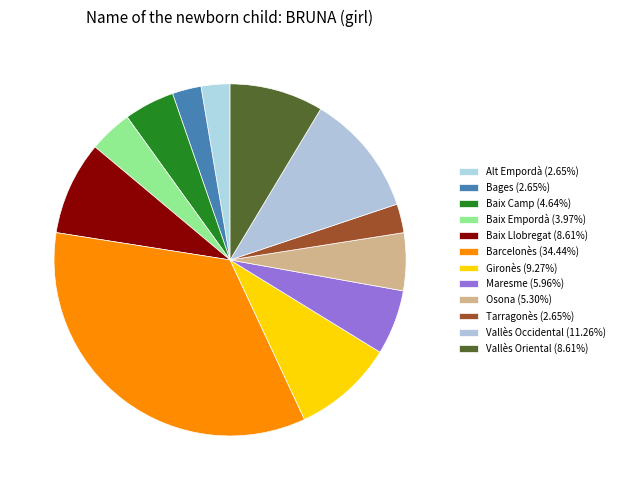

The Alt Empordà slice represents 3% of the pie. True or false?

True